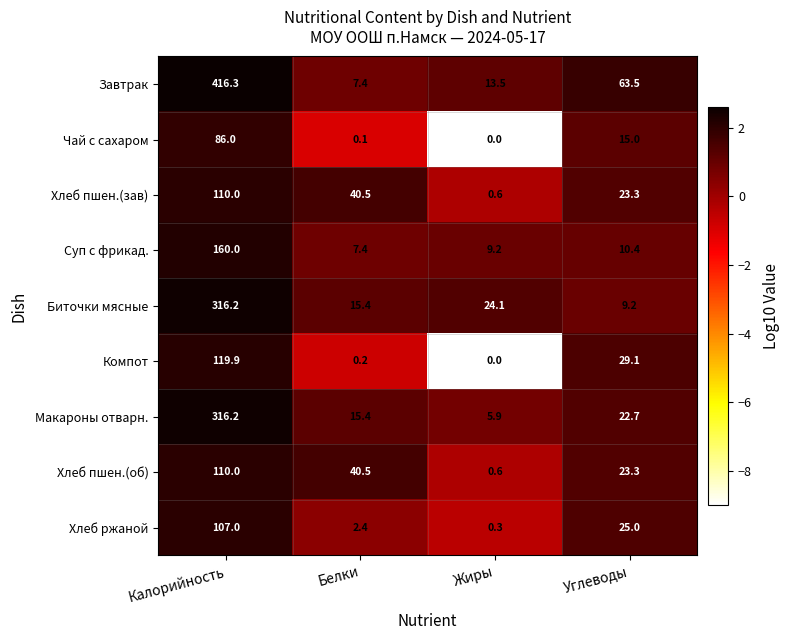

What is the difference between the maximum and minimum values in the Хлеб пшен.(об) series?

109.4